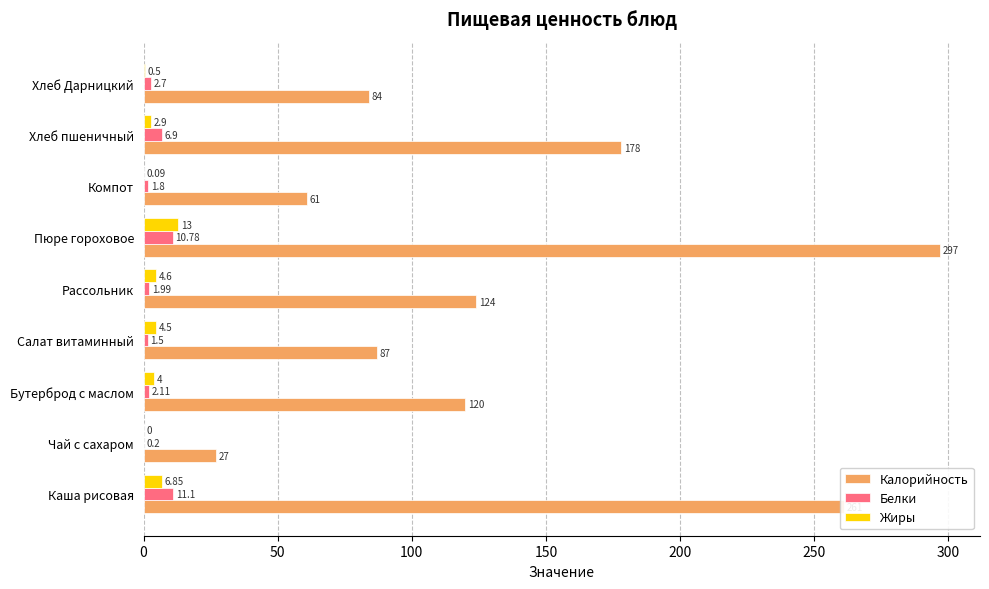

Between Хлеб пшеничный and Хлеб Дарницкий, which series saw the biggest shift?

Калорийность